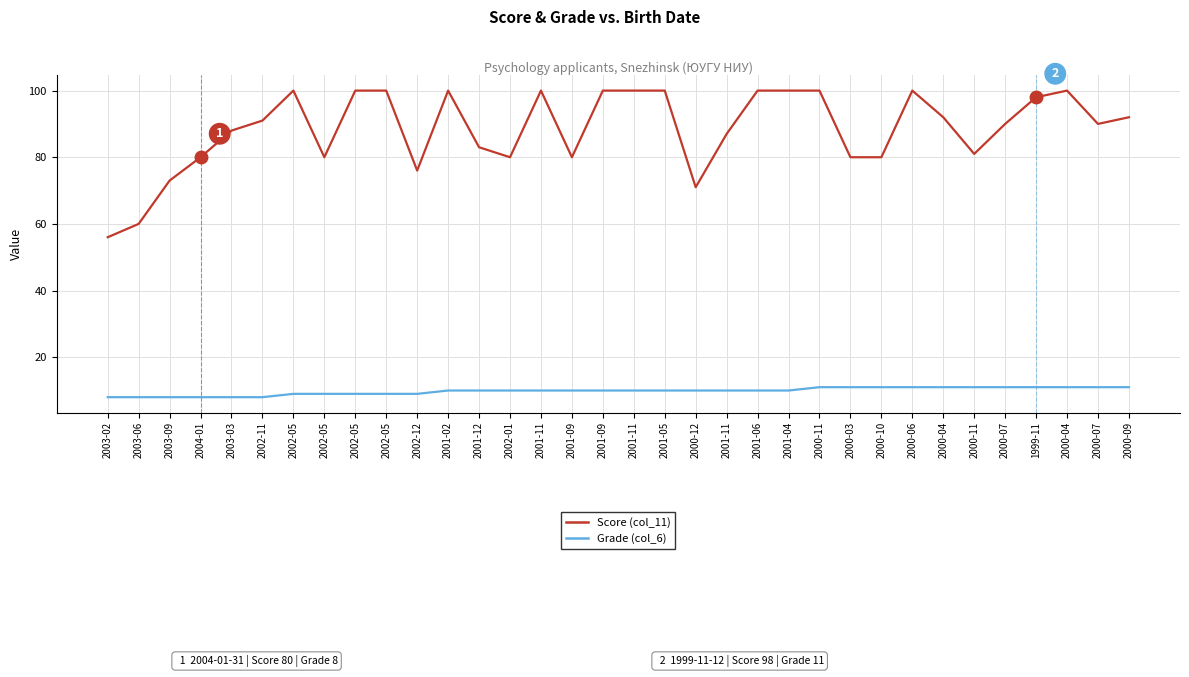

What is the maximum value for Grade (col_6)?

11